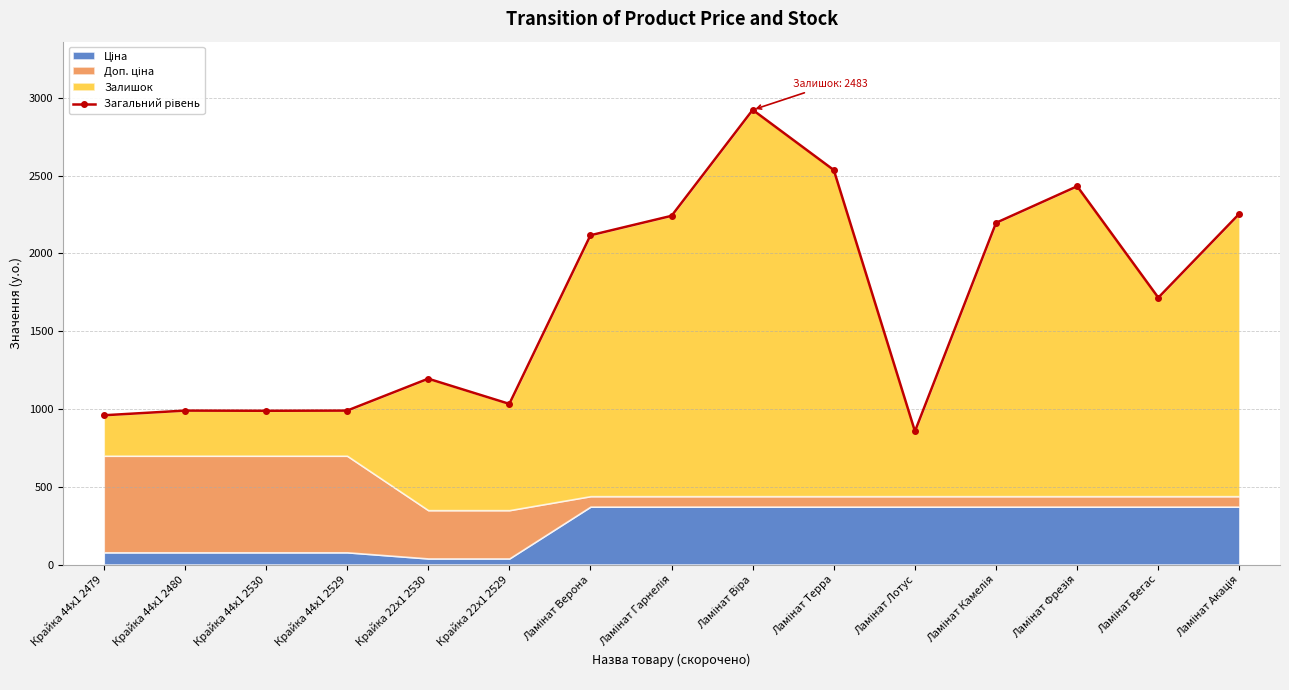

True or false: the data shows 1032.8 at Крайка 22x1 2529.

True